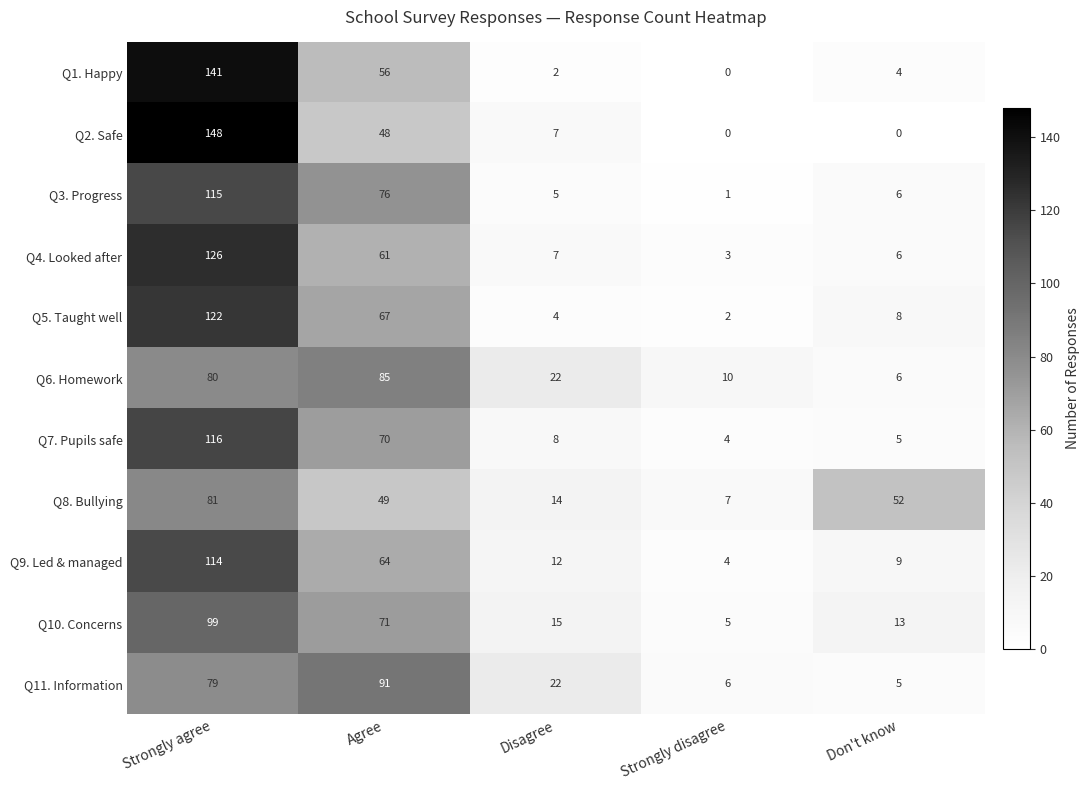

Where does the Q1. Happy series first go above 4?

Strongly agree